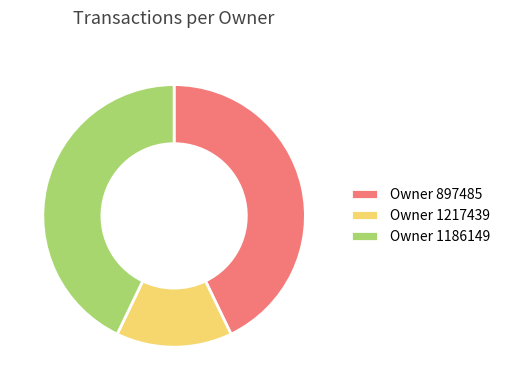

Is it true that Owner 1217439 is 3% of the pie?

False